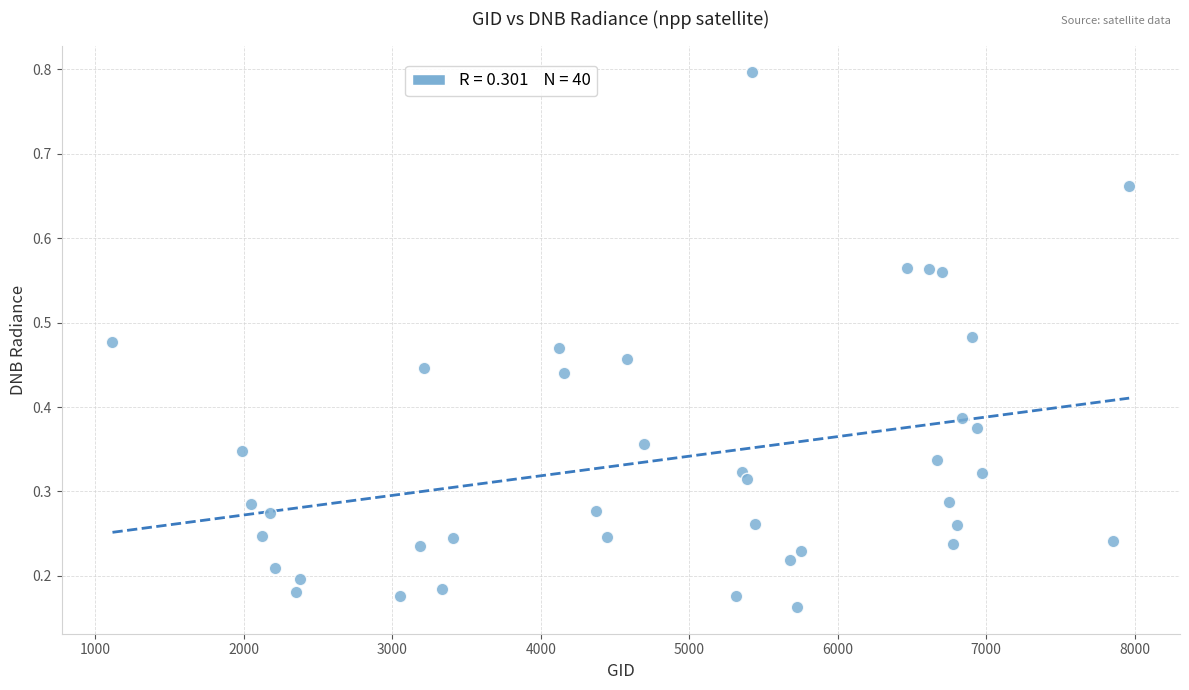

What is the range of X values (max minus min)?

6849.0